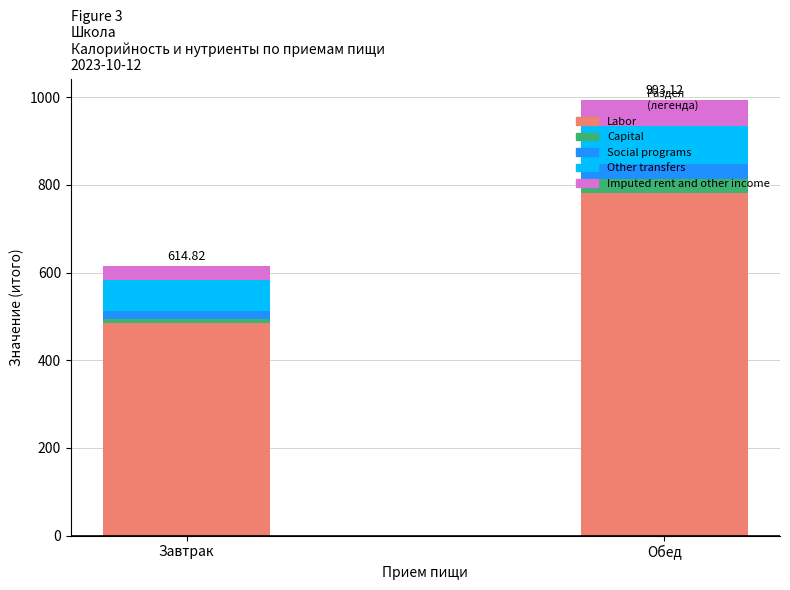

At which label does Labor reach its minimum?

Завтрак